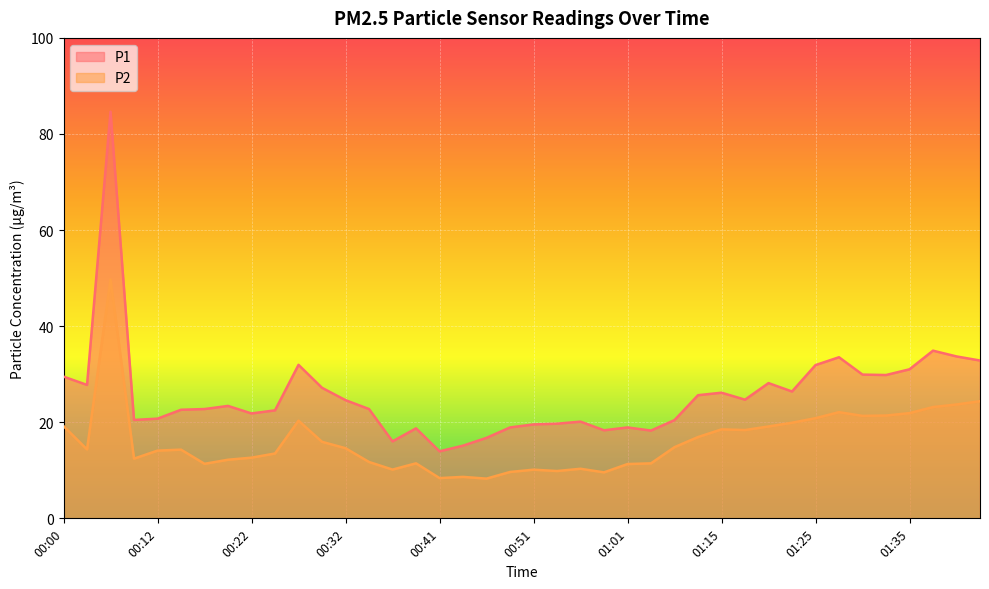

True or false: P2 and P1 intersect in this chart.

False